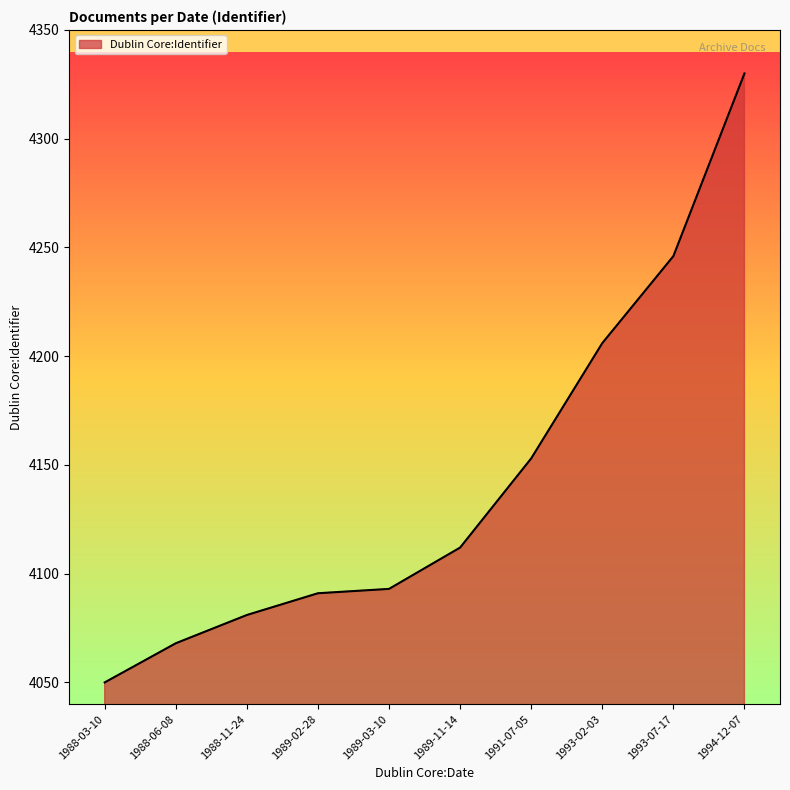

The value at 1994-12-07 is 4330. True or false?

True